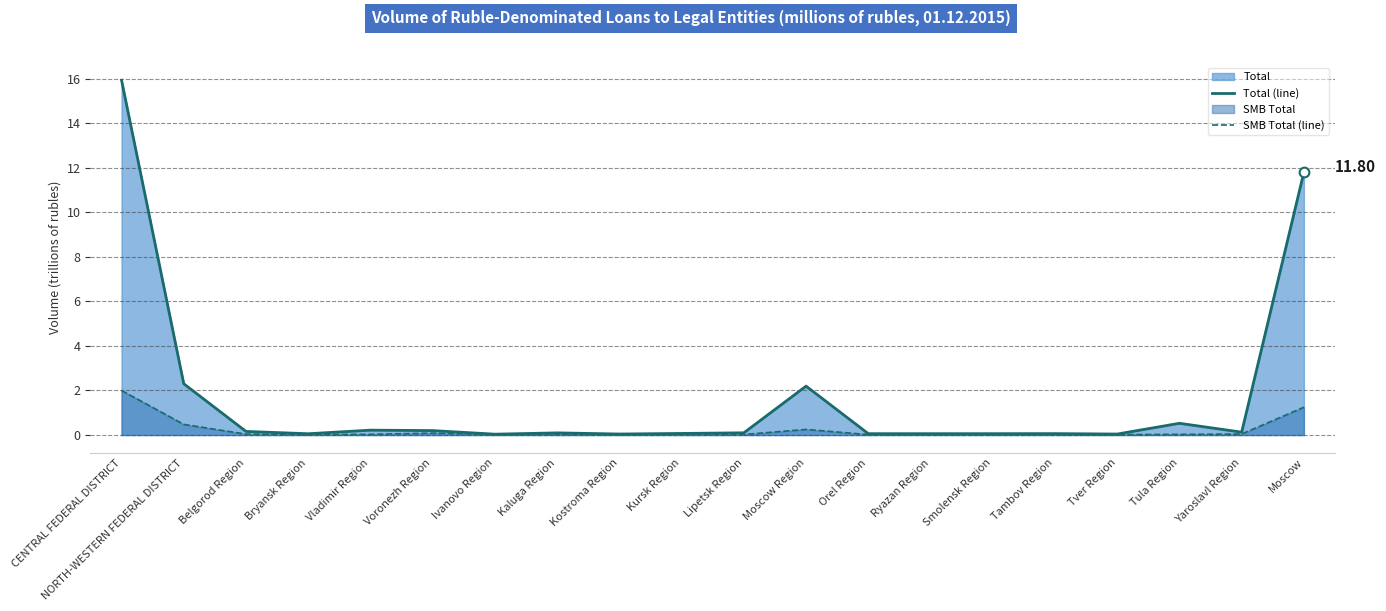

The value of SMB Total (line) at Tula Region is 0.0. True or false?

False